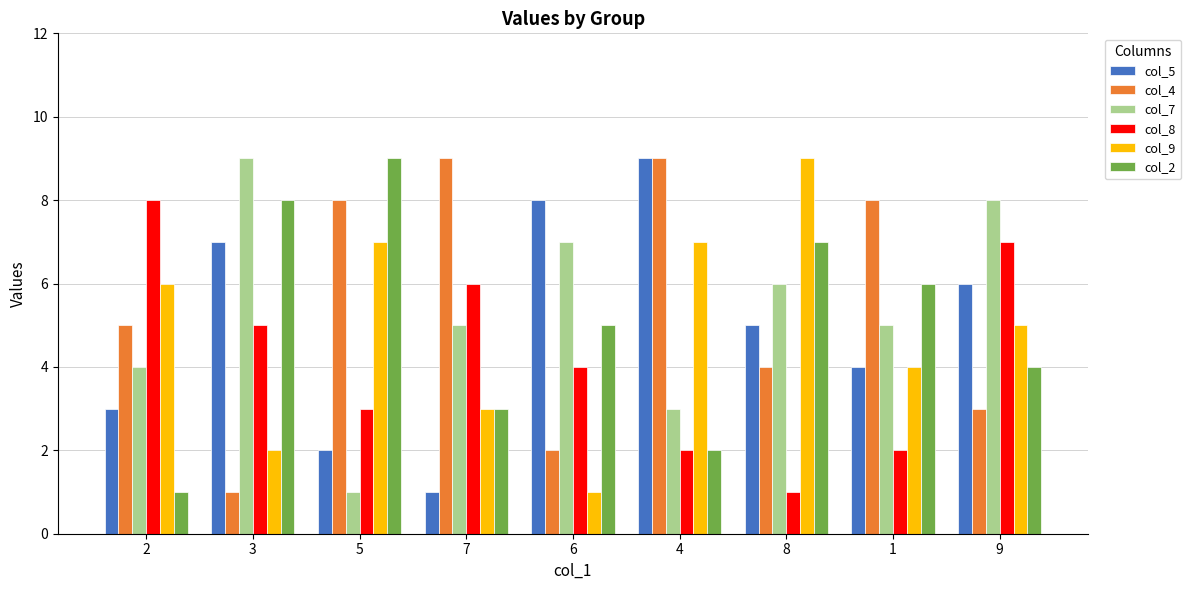

Which series has the largest total across all categories?

col_4